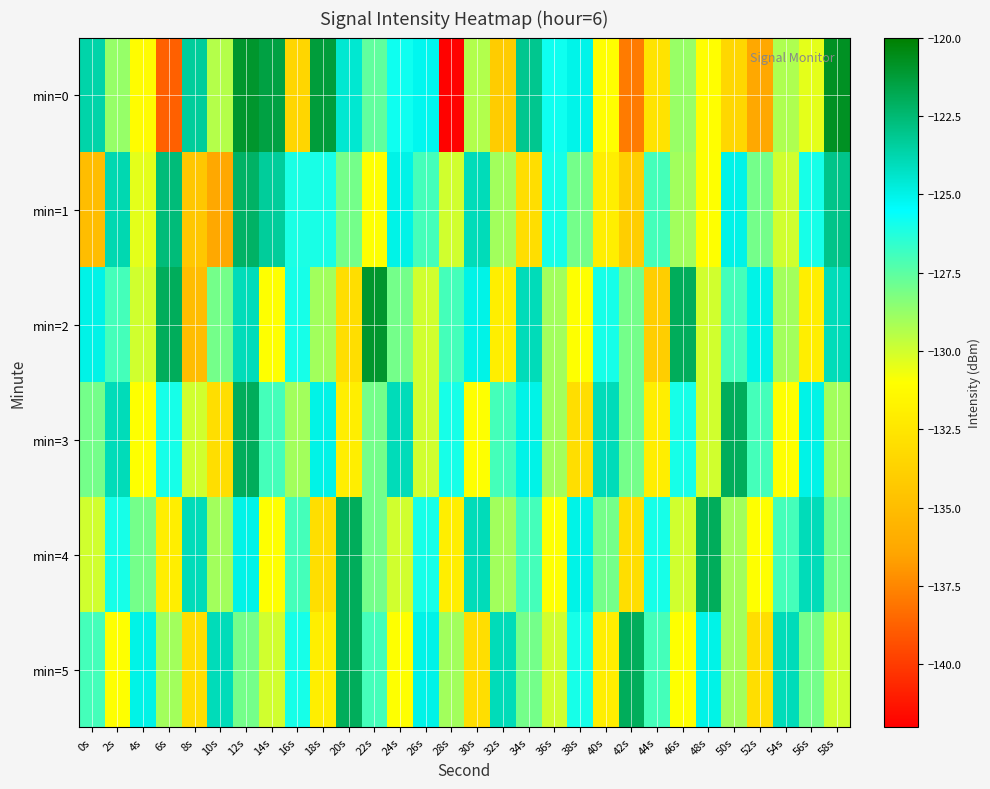

Rank the series by their maximum value, from highest to lowest.

min=0, min=2, min=3, min=4, min=5, min=1